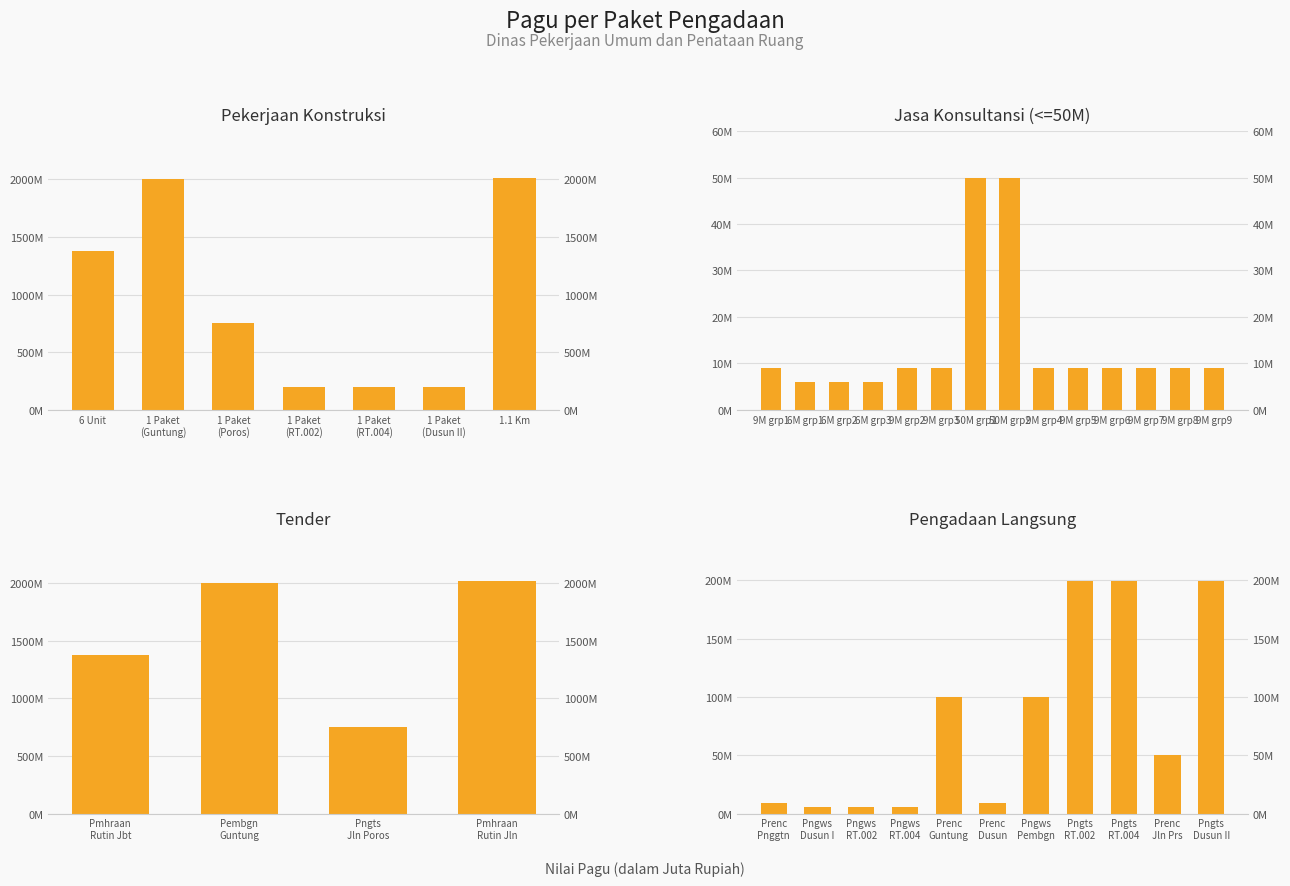

What is the difference between the second highest and minimum values?

1801.0